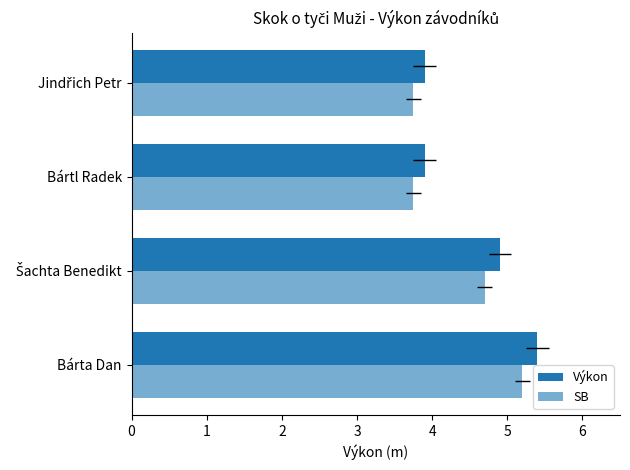

What is the difference between the second highest and minimum values in the Výkon series?

1.0